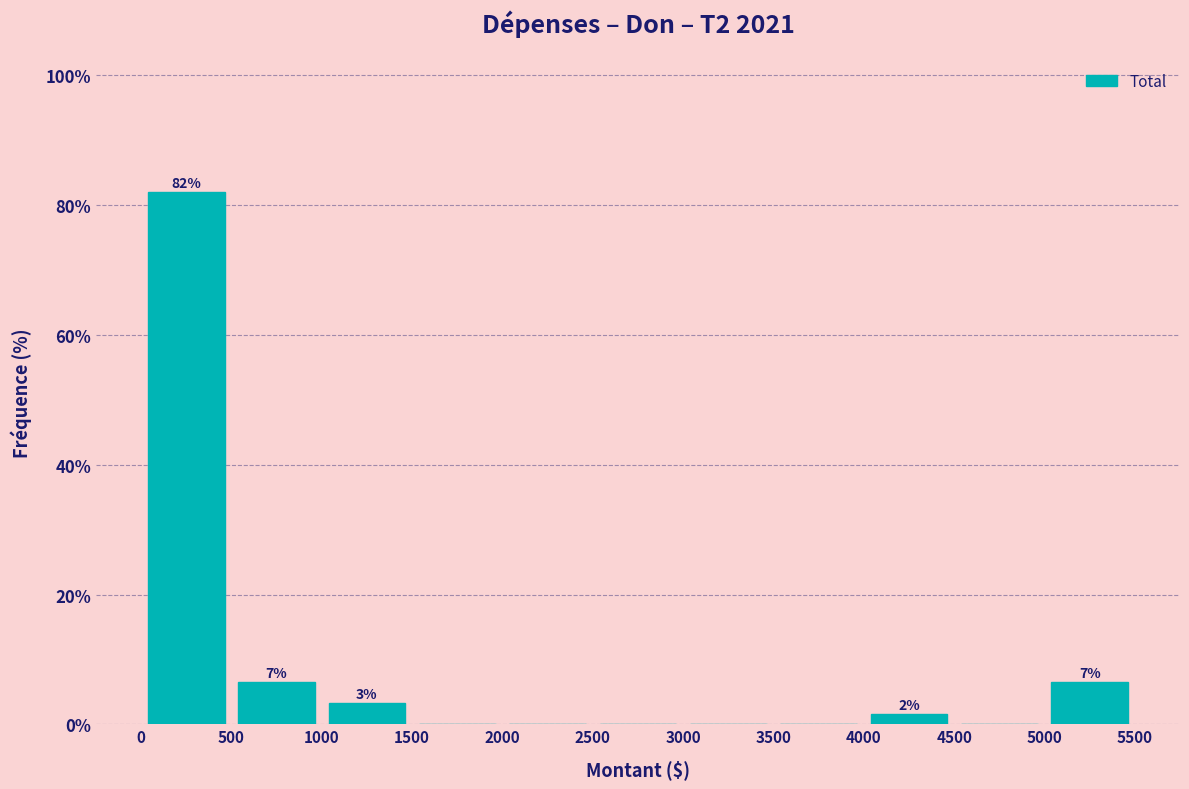

Over which range of the x-axis is the bar tallest?

0 to 500